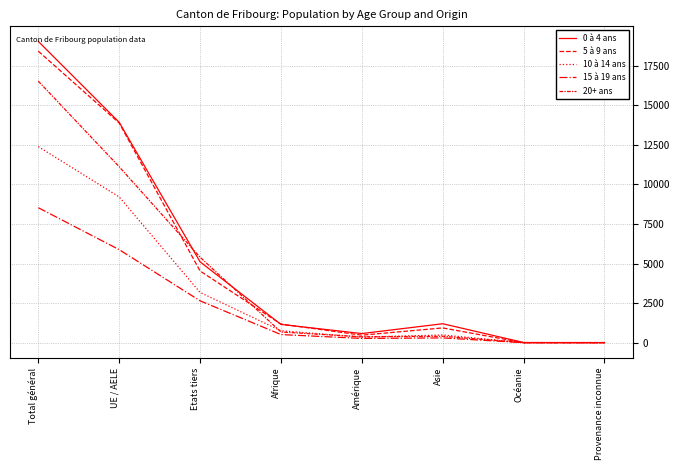

Reading right to left, extract all data points from this chart.

0 à 4 ans: 9	15	1200	580	1156	5108	13917	19025
5 à 9 ans: 13	4	936	478	1180	4531	13875	18406
10 à 14 ans: 6	5	491	357	756	3177	9205	12382
15 à 19 ans: 2	4	305	272	517	2647	5877	8524
20+ ans: 2	9	409	373	680	5401	11112	16513